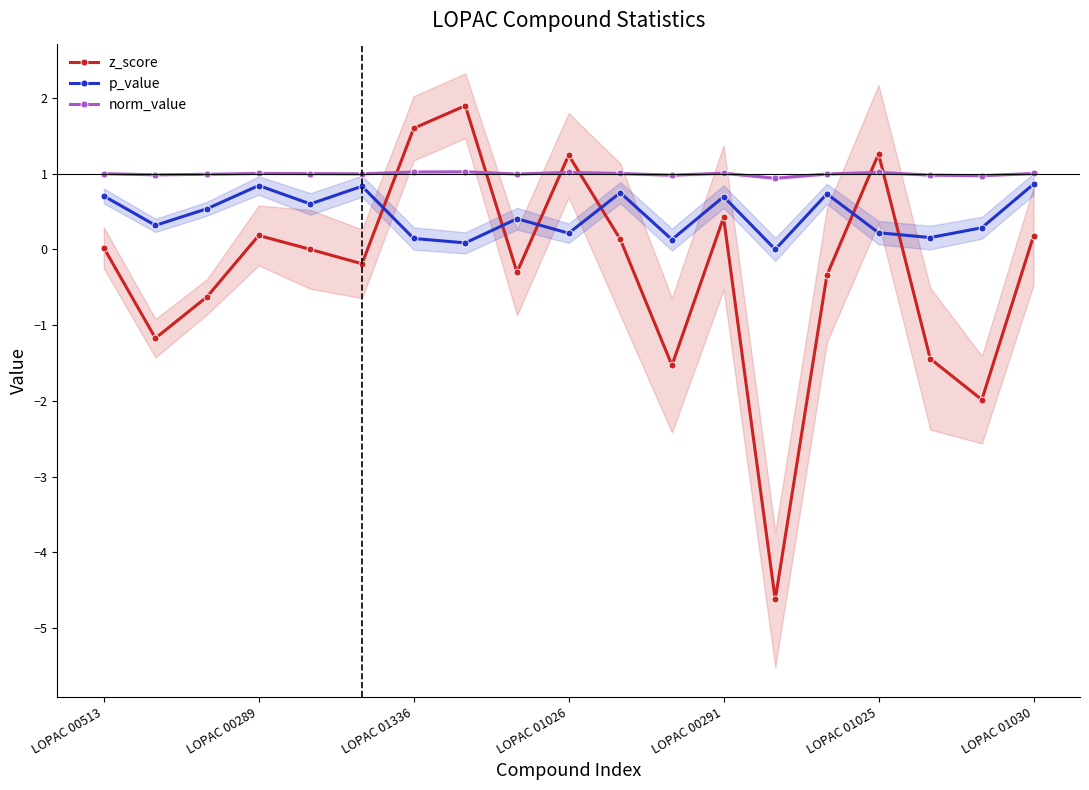

Reading left to right, transcribe all the data shown in this chart.

z_score: 0.0	-1.2	-0.6	0.2	0.0	-0.2	1.6	1.9	-0.3	1.2	0.1	-1.5	0.4	-4.6	-0.3	1.3	-1.4	-2.0	0.2
p_value: 0.7	0.3	0.5	0.8	0.6	0.8	0.1	0.1	0.4	0.2	0.7	0.1	0.7	0.0	0.7	0.2	0.2	0.3	0.9
norm_value: 1.0	1.0	1.0	1.0	1.0	1.0	1.0	1.0	1.0	1.0	1.0	1.0	1.0	0.9	1.0	1.0	1.0	1.0	1.0